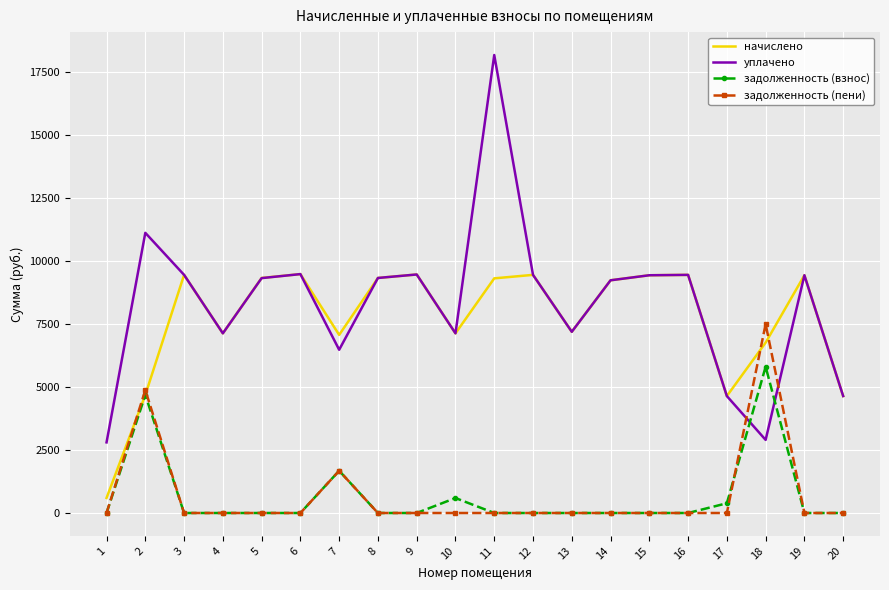

At which category does уплачено reach its first local valley?

4